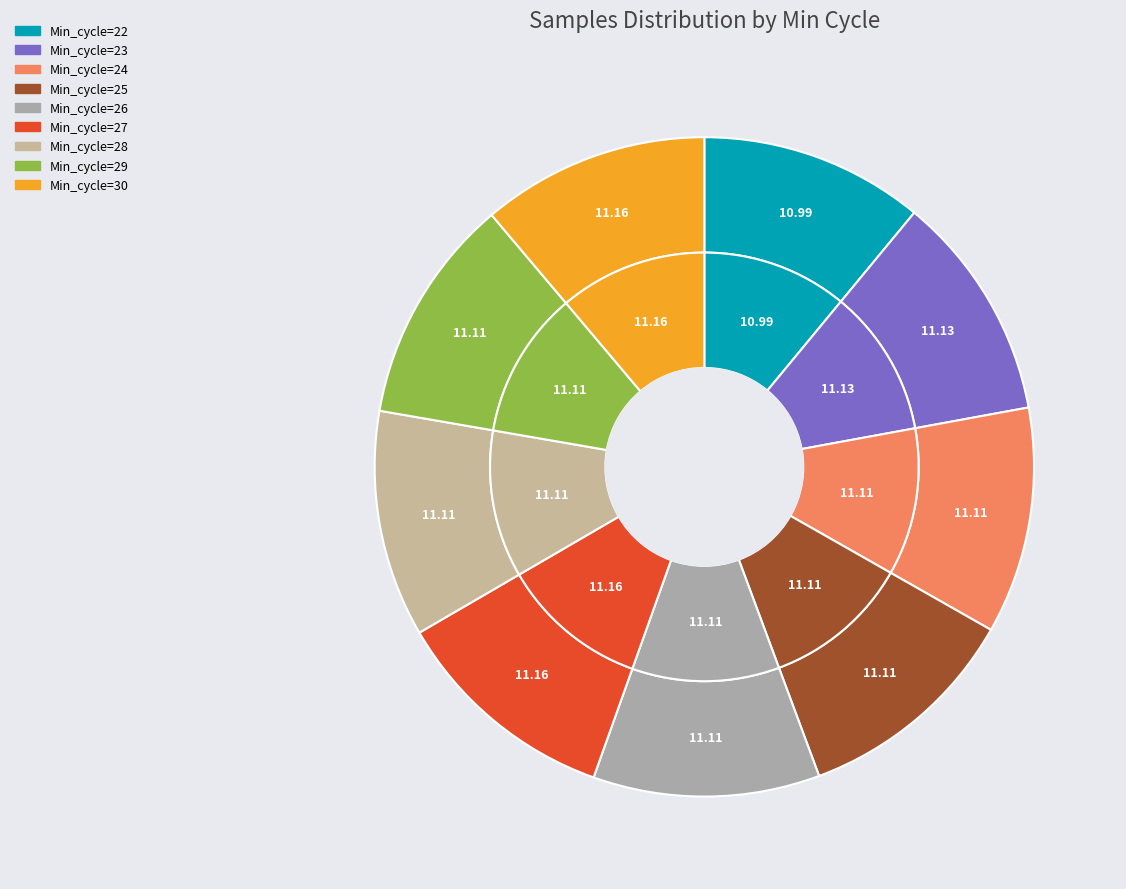

What is the largest slice in the pie chart?

Min_cycle=30